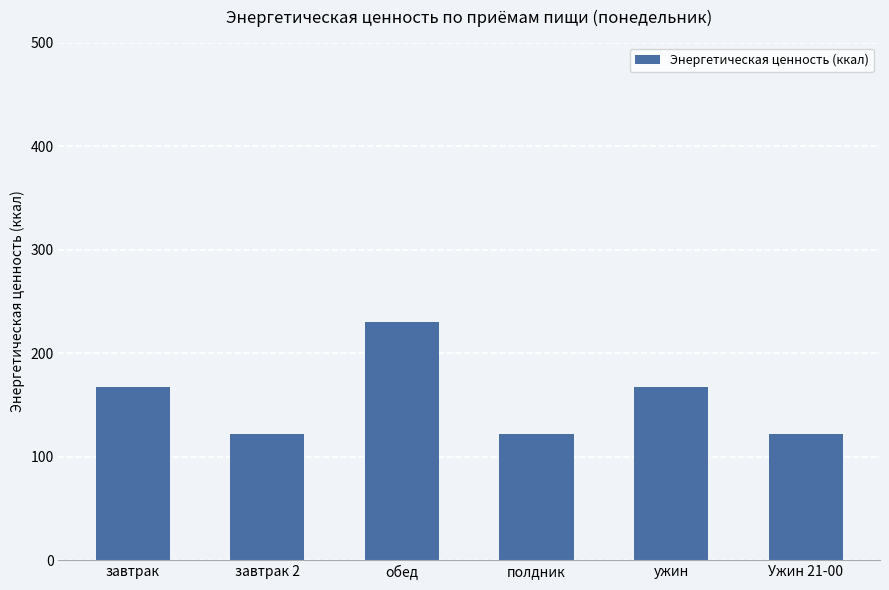

What is the average value?

155